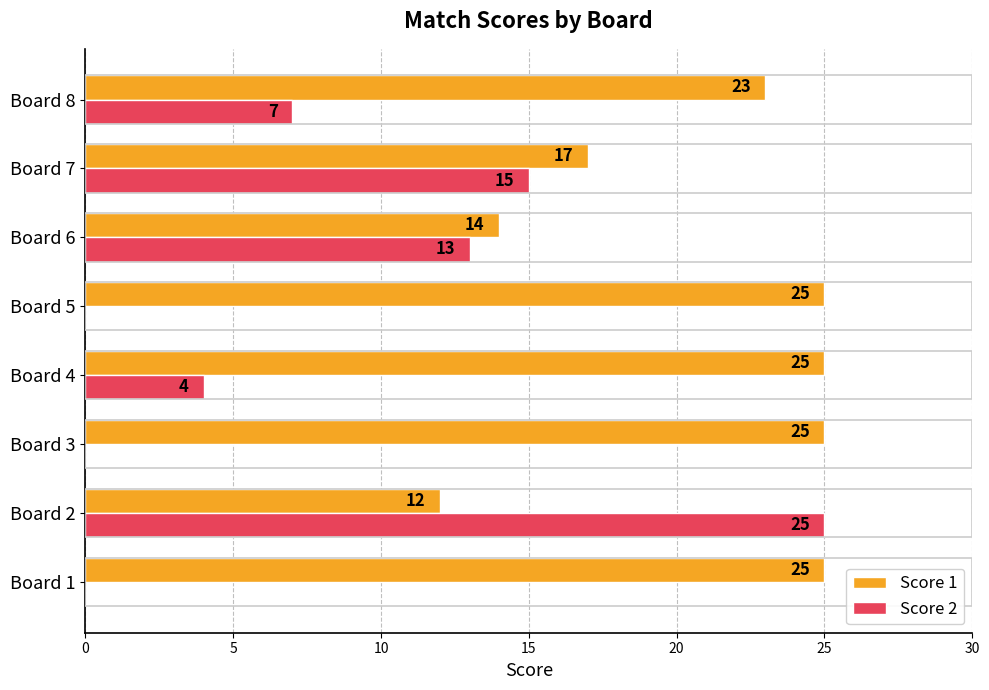

Which series has the largest total across all categories?

Score 1